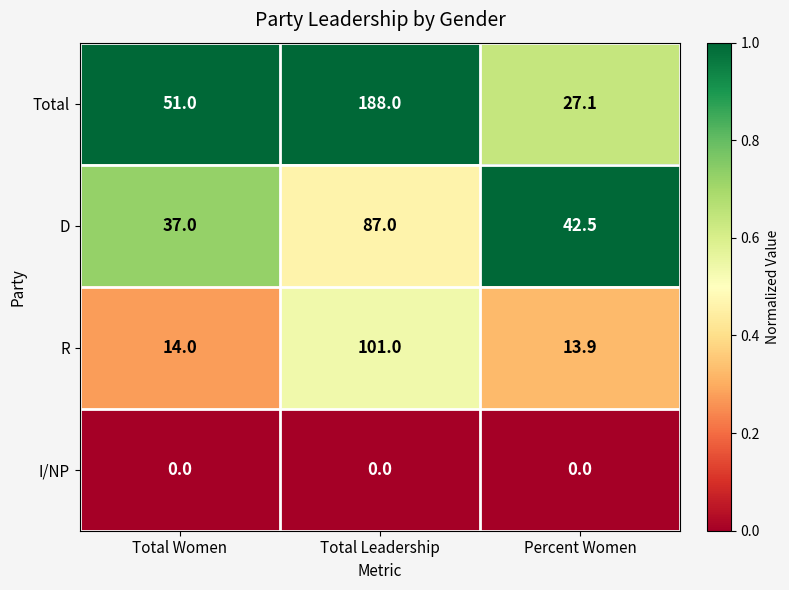

Between Total Women and Percent Women, which series saw the biggest shift?

Total